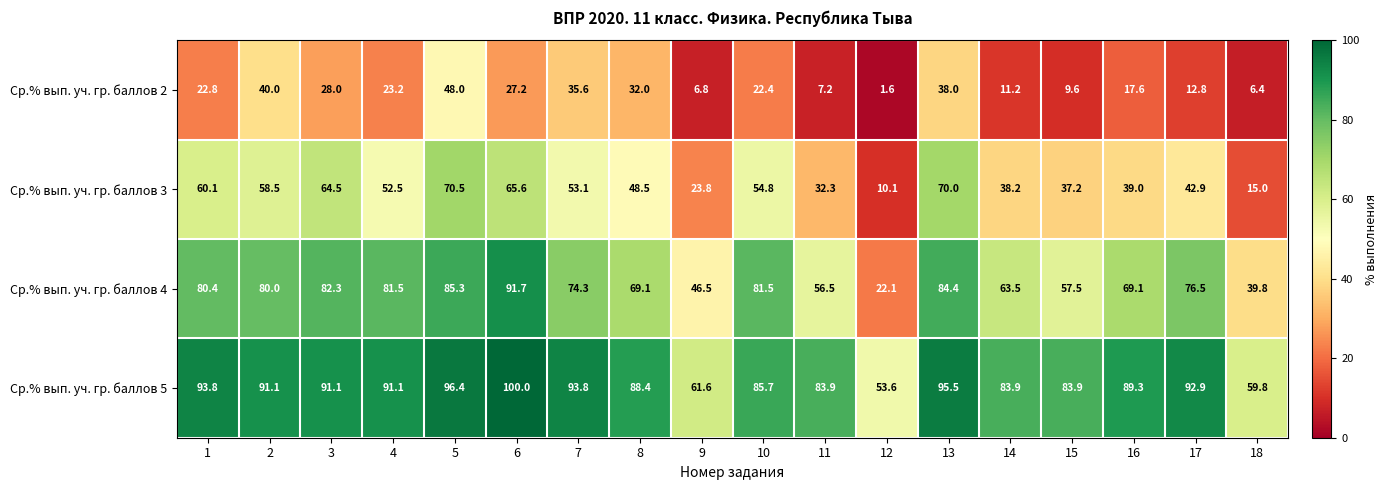

Which series changed the most between 2 and 14?

Ср.% вып. уч. гр. баллов 2